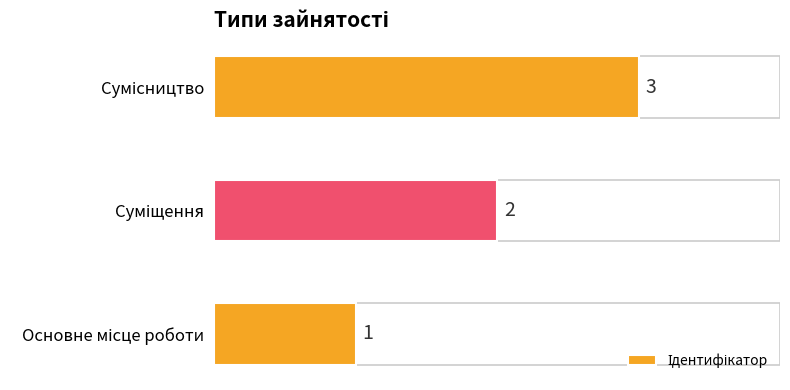

How many values are between 1 and 3?

3